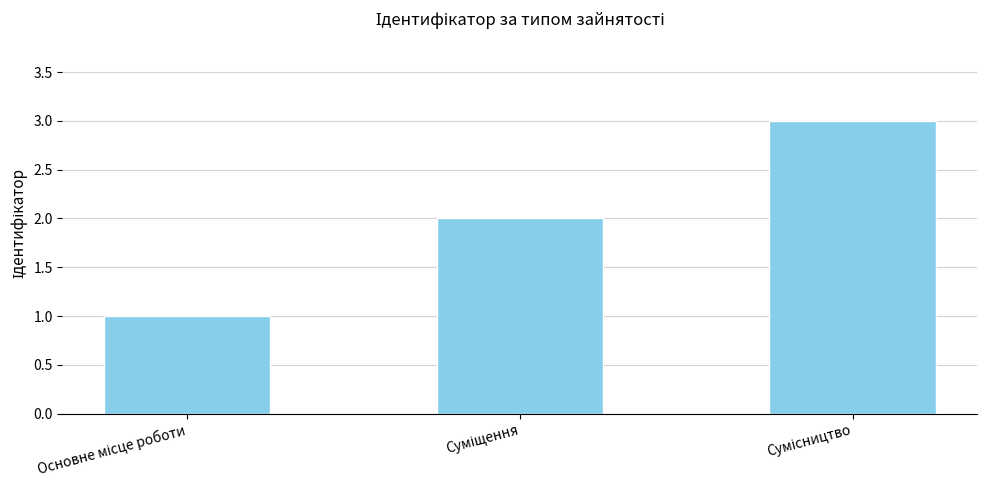

What is the greatest value displayed?

3